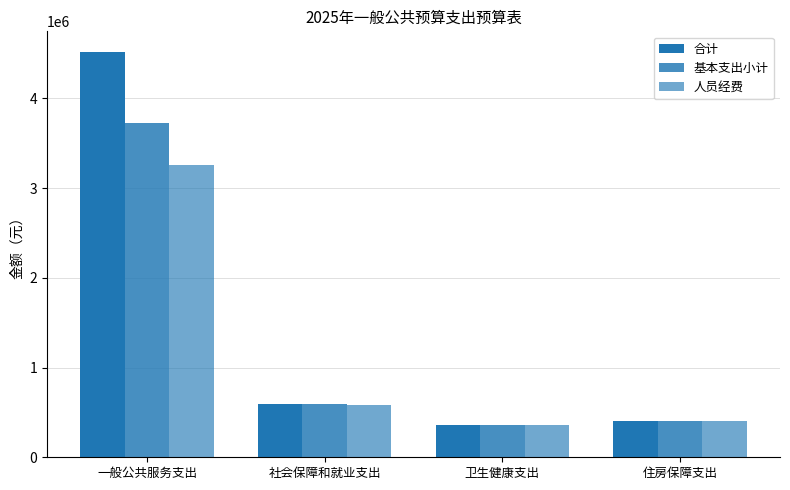

How many categories are shown in the chart?

4